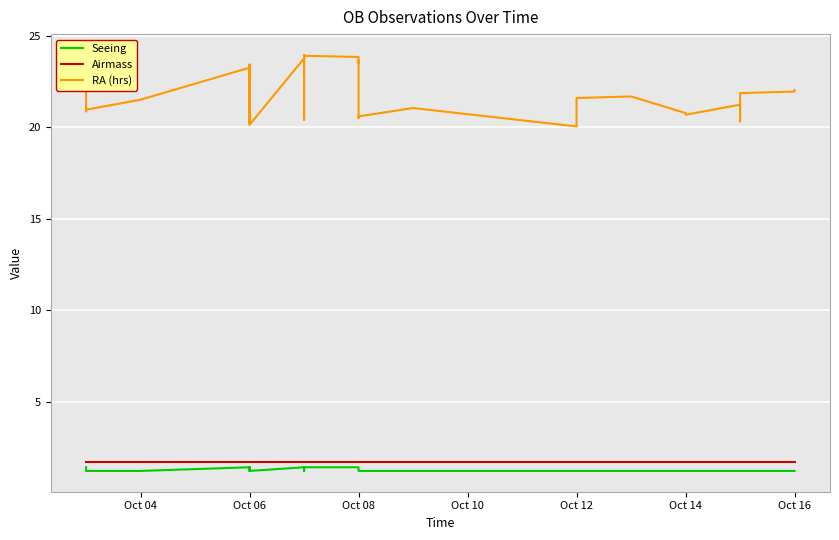

True or false: Seeing has more than 1 points higher than both neighbors.

False